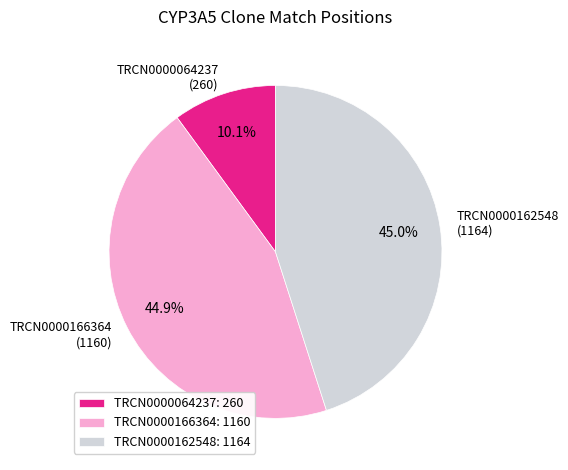

Between TRCN0000162548 and TRCN0000064237, which is larger?

TRCN0000162548